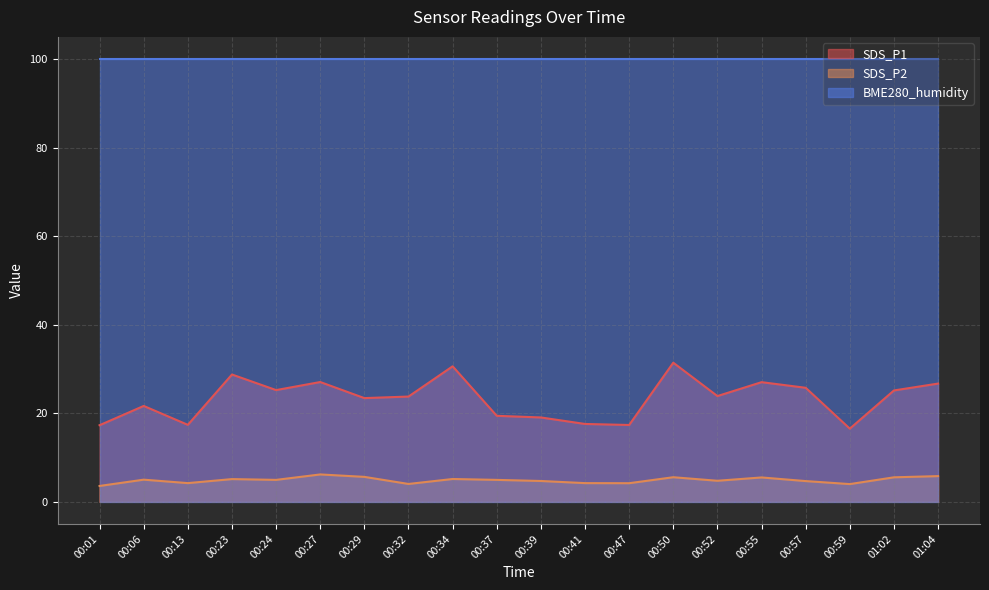

What is the difference between the SDS_P1 values at 00:24 and 00:39?

6.2